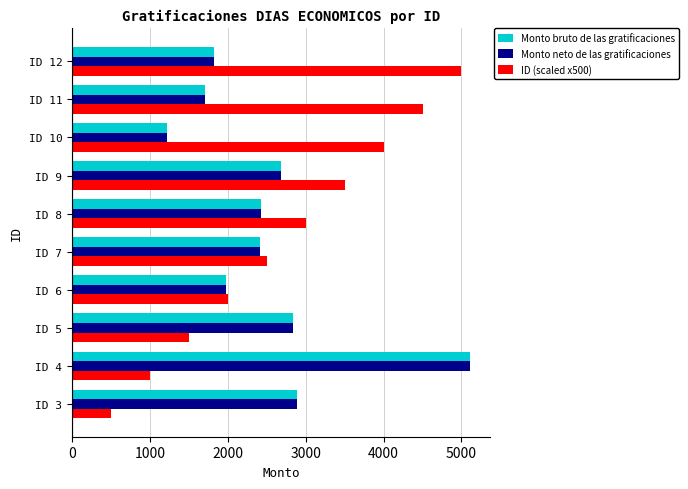

At which category is the sum across all series the highest?

ID 4